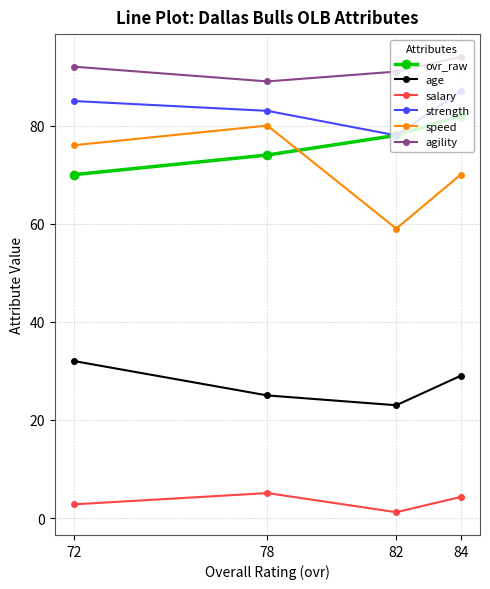

What is the total value across all series at 78?

356.1